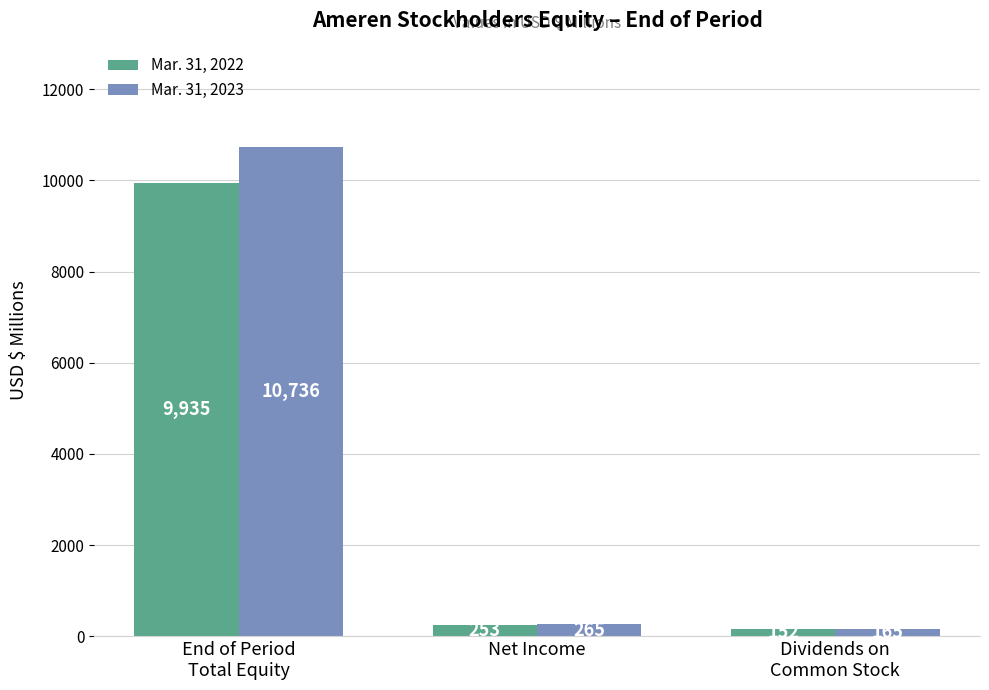

What is the average value of the Mar. 31, 2022 series?

3447